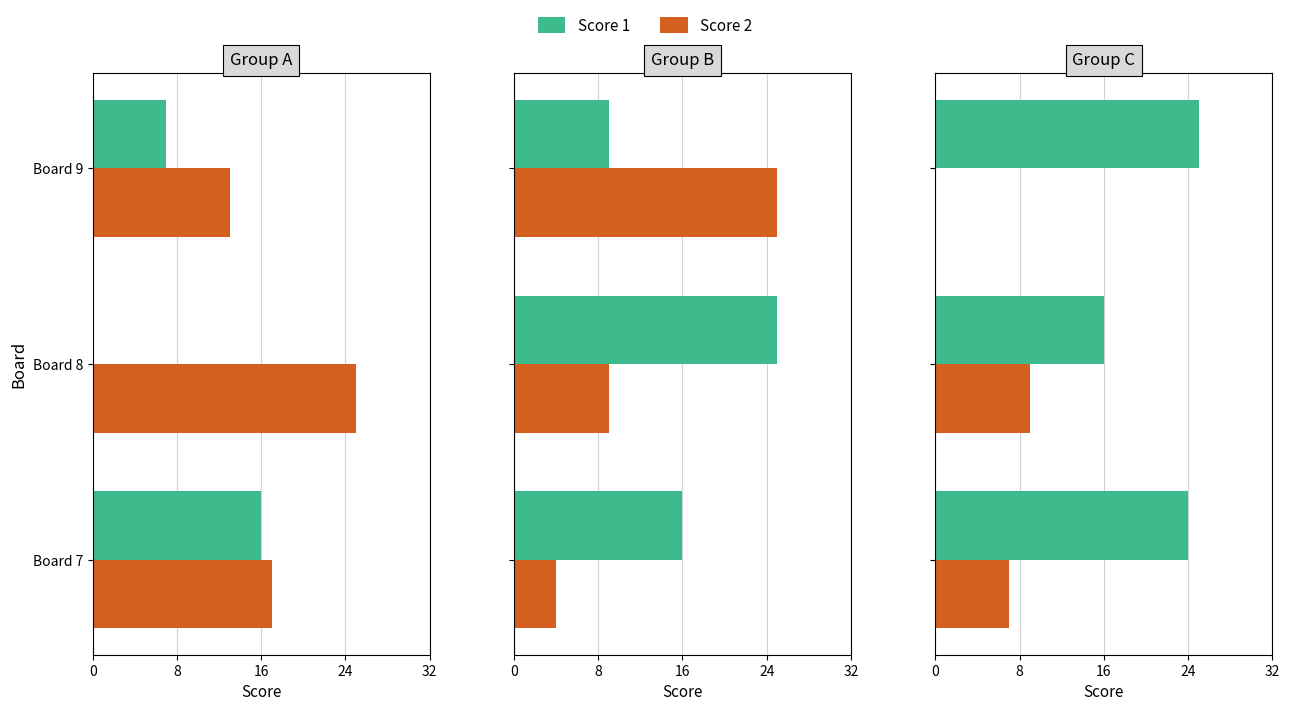

What is the value of the Score 1 bar at the 3rd from the left?

25